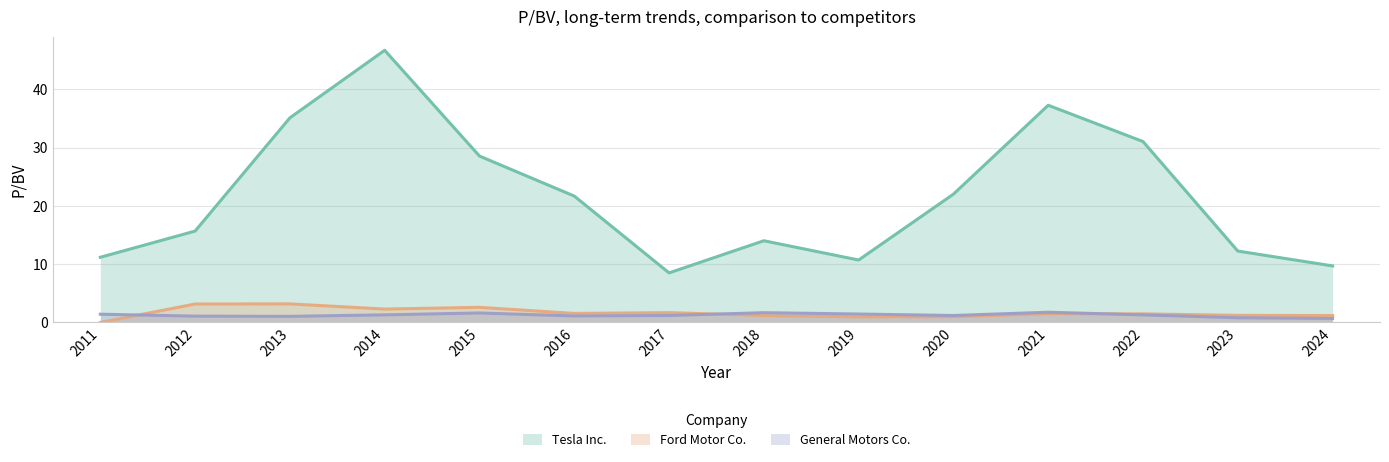

Which has a higher value, 2012 or 2016?

2016